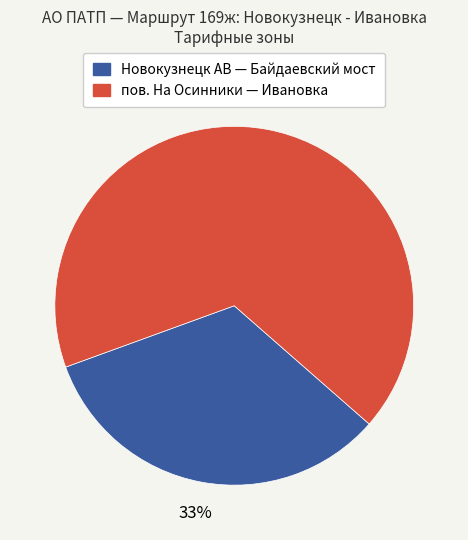

To the nearest percent, what is the average slice percentage?

50%